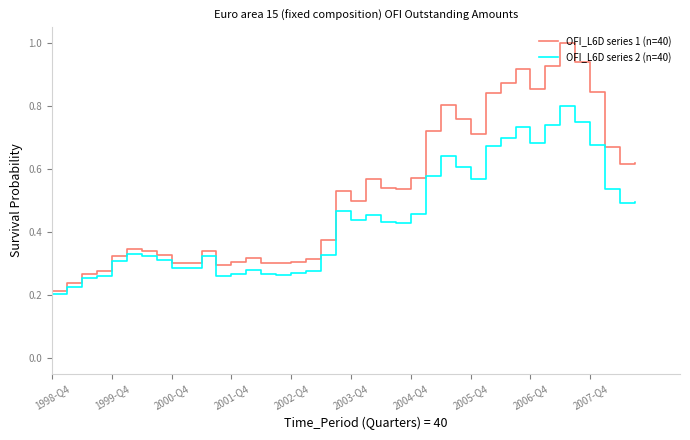

What is the maximum value for OFI_L6D series 1 (n=40)?

1.0